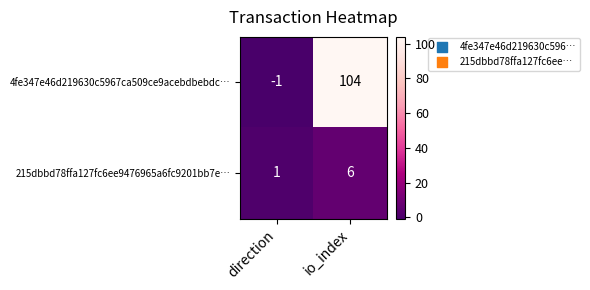

What is the difference between the maximum and minimum values in the 4fe347e46d219630c5967ca509ce9acebdbebdc… series?

105